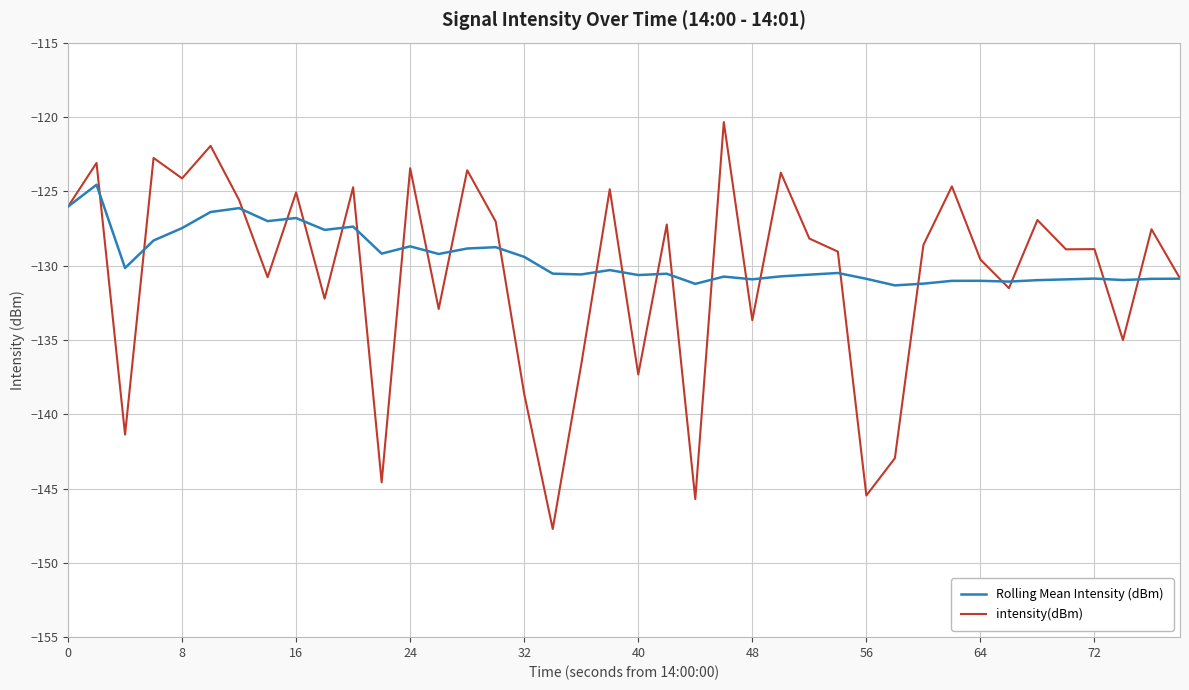

Which series has the largest range (max minus min)?

intensity(dBm)